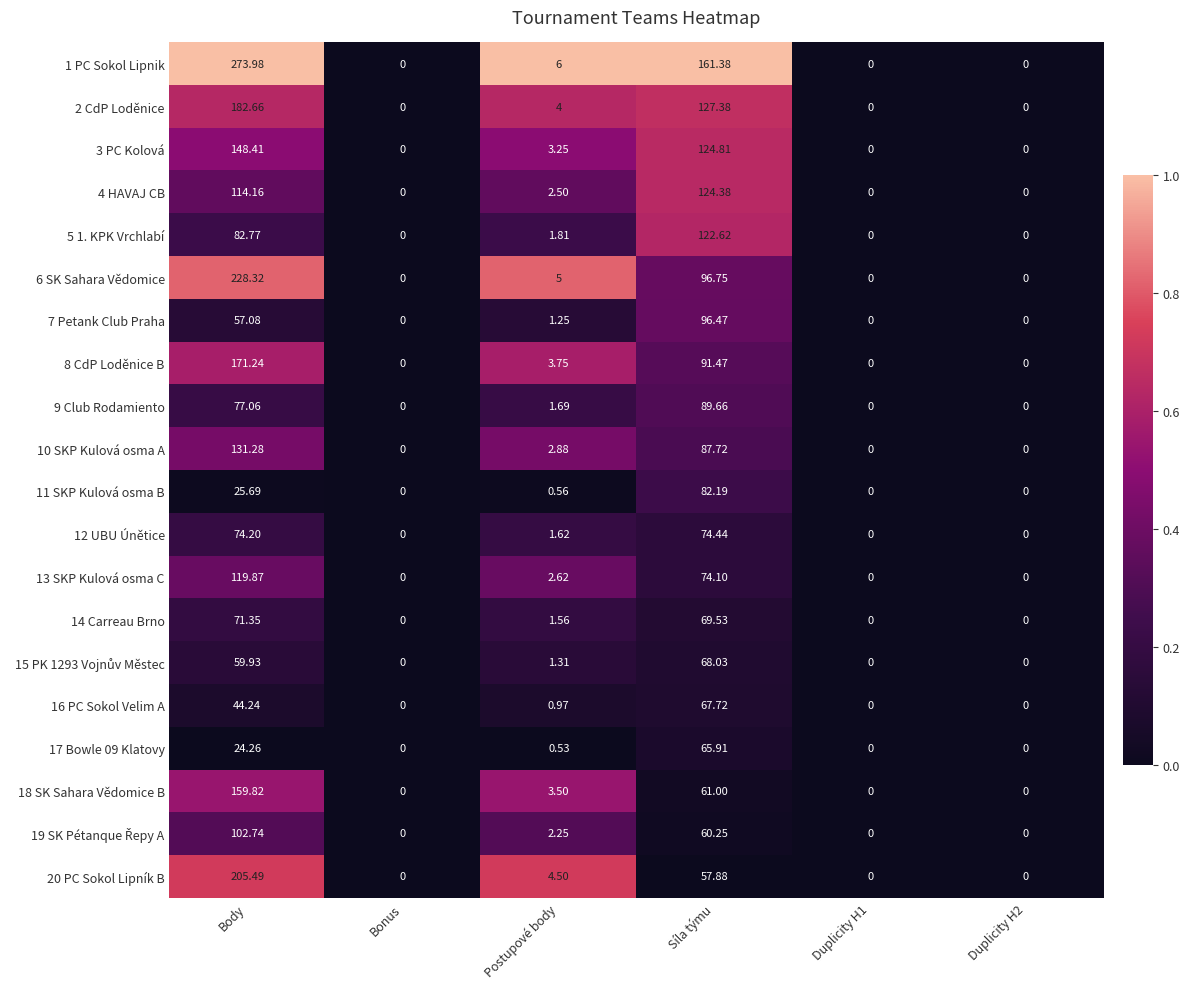

At which label does 2 CdP Loděnice first exceed 4?

Body